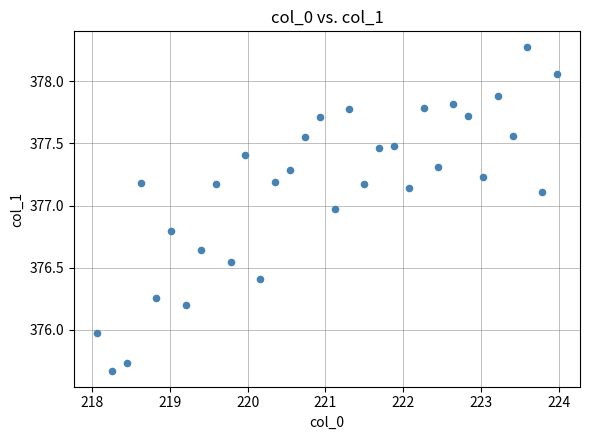

What is the range of X values (max minus min)?

5.9